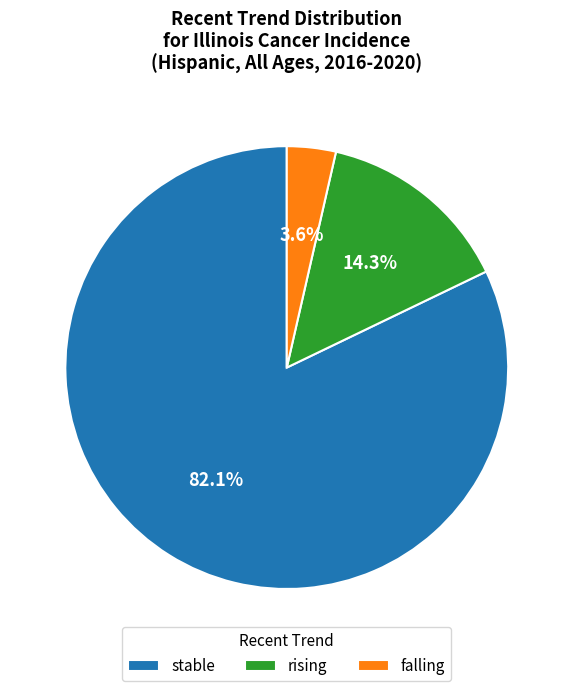

To the nearest percent, what is the combined percentage of rising and falling?

18%